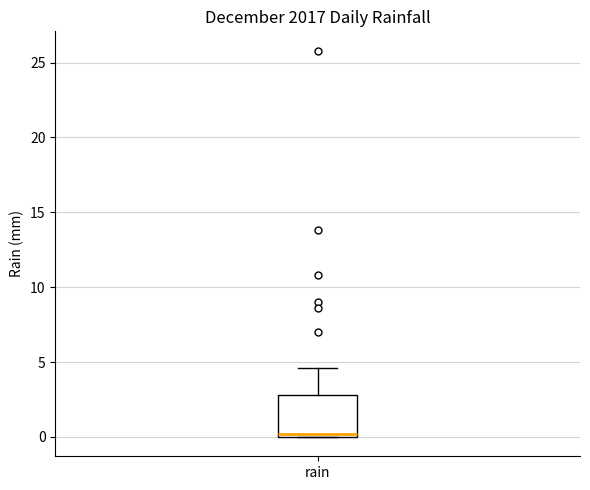

Transcribe this box plot: give where the median line is, the range the box spans, and where the two whiskers end, as read against the y-axis. The values are not printed on the chart, so give them approximately, as read against the axis.

median 0.0 (just above the box's lower edge), box 0.0 to 3.0, whiskers 0.0 to 4.5